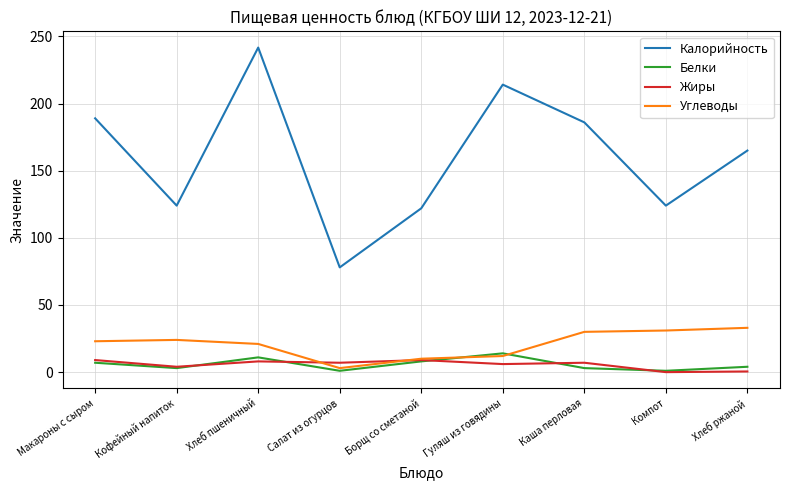

What are all the series names shown in the legend?

Калорийность, Белки, Жиры, Углеводы